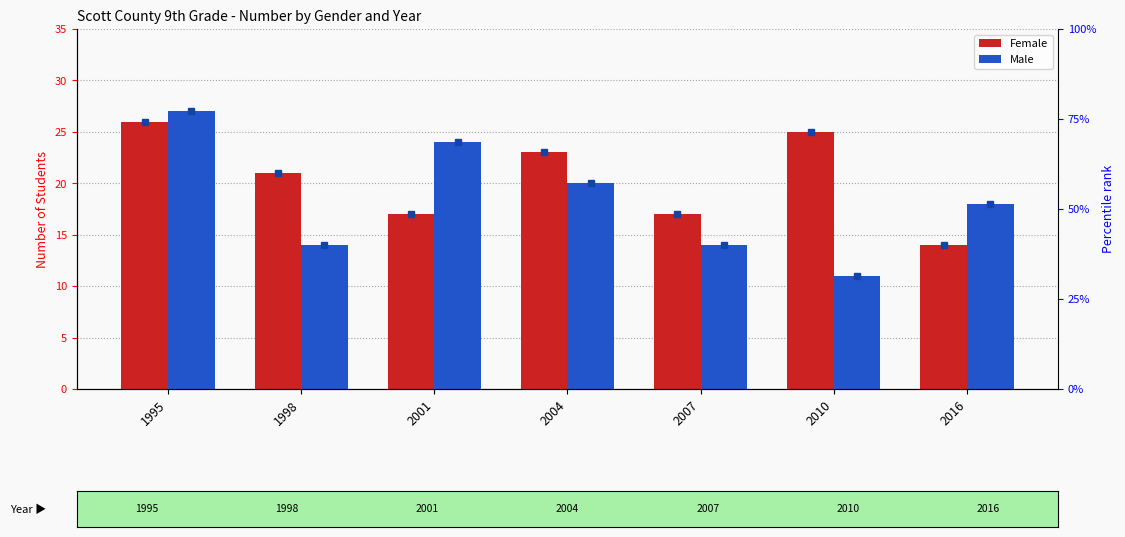

What is the lowest value of the Female series?

14